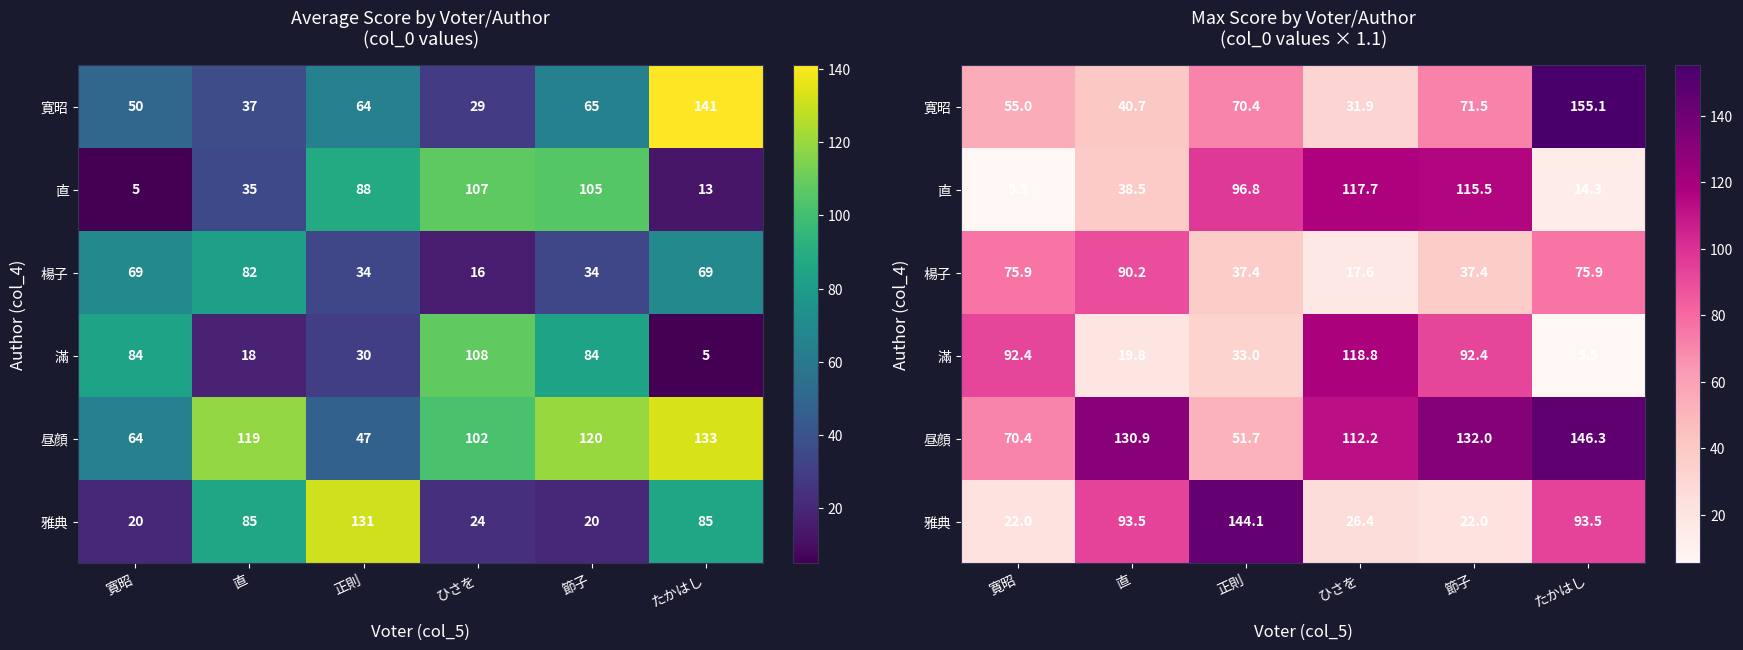

Rank the categories by 直 value from highest to lowest.

ひさを, 節子, 正則, 直, たかはし, 寛昭